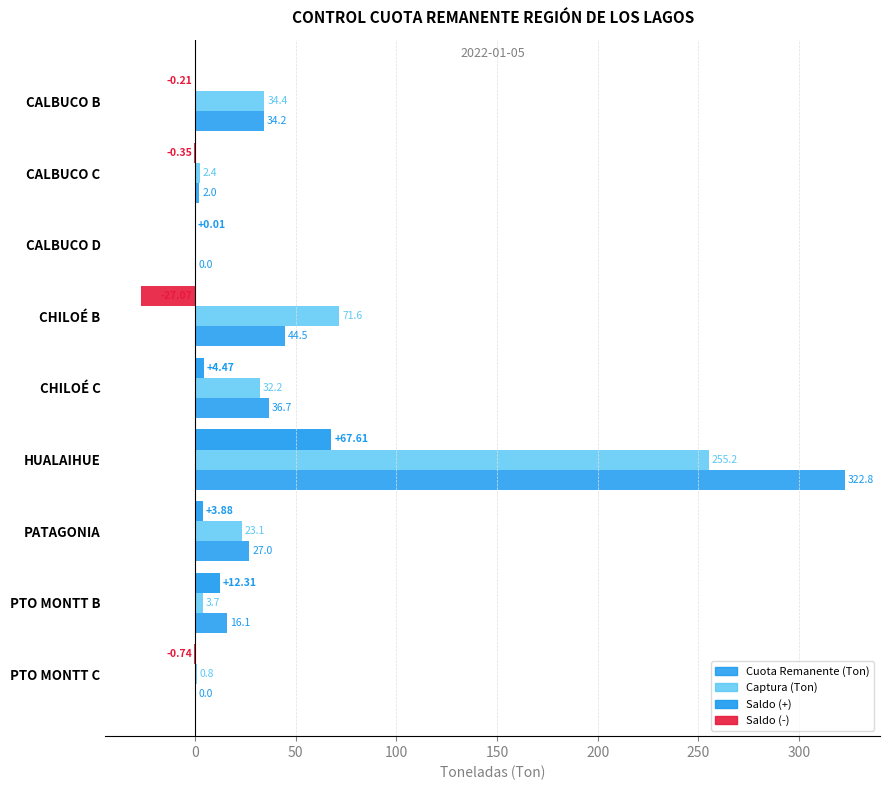

Count the number of data series in this chart.

3